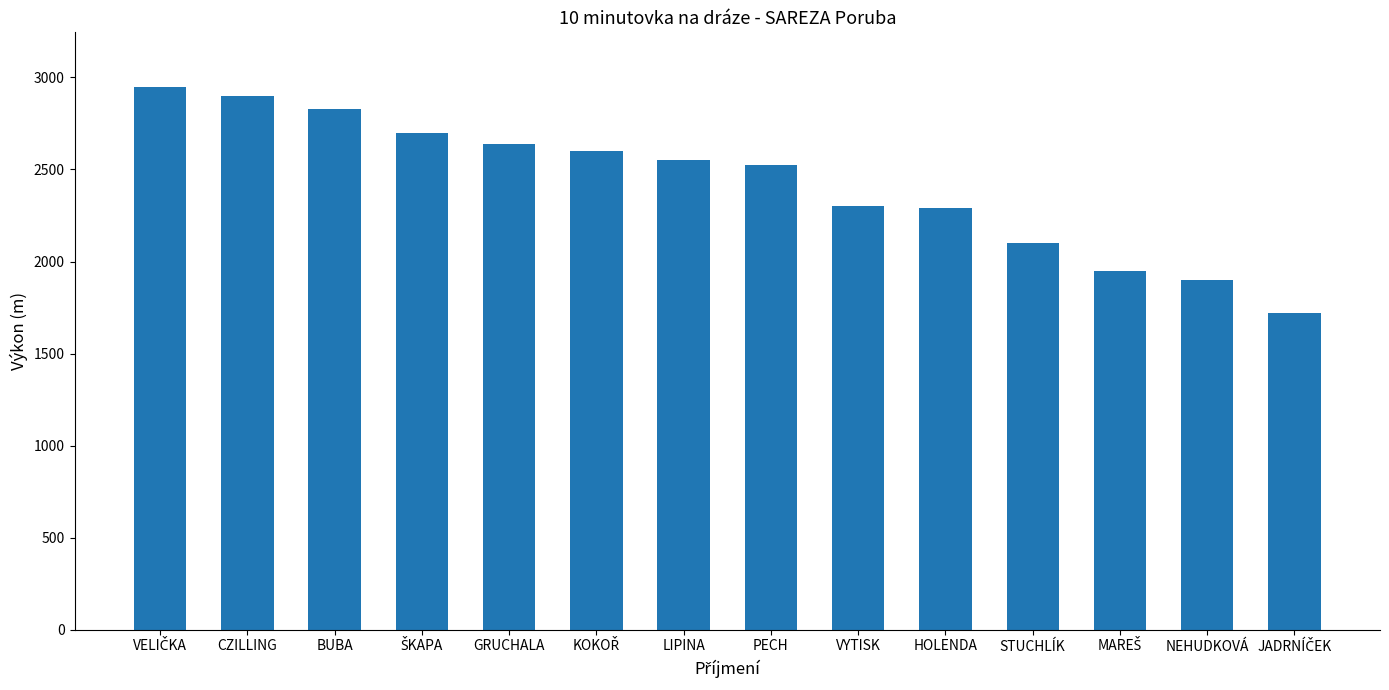

True or false: the data shows 903 at NEHUDKOVÁ.

False